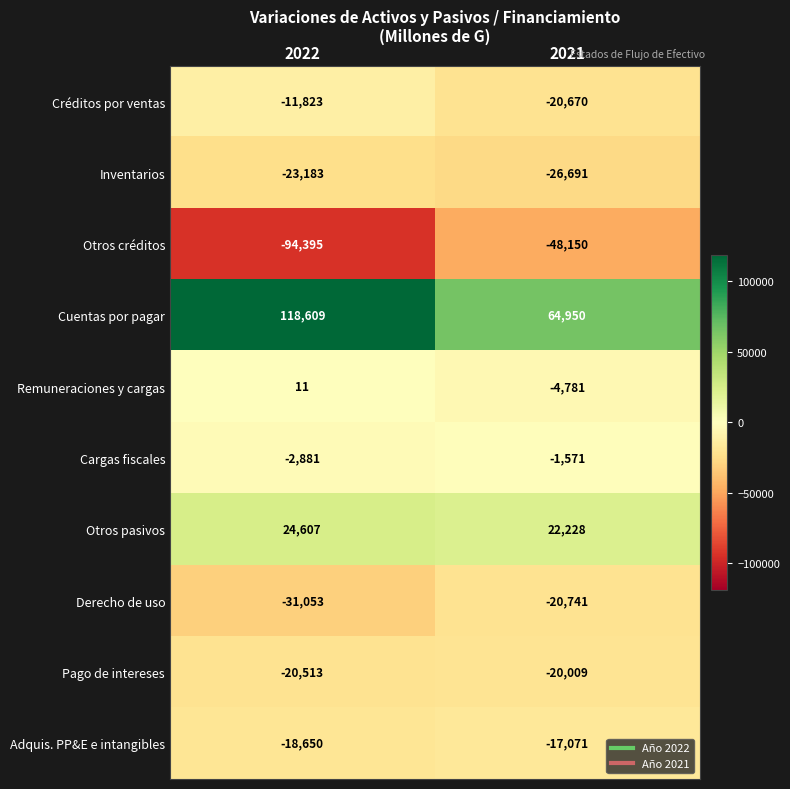

What is the difference between the maximum and minimum values in the Créditos por ventas series?

8847